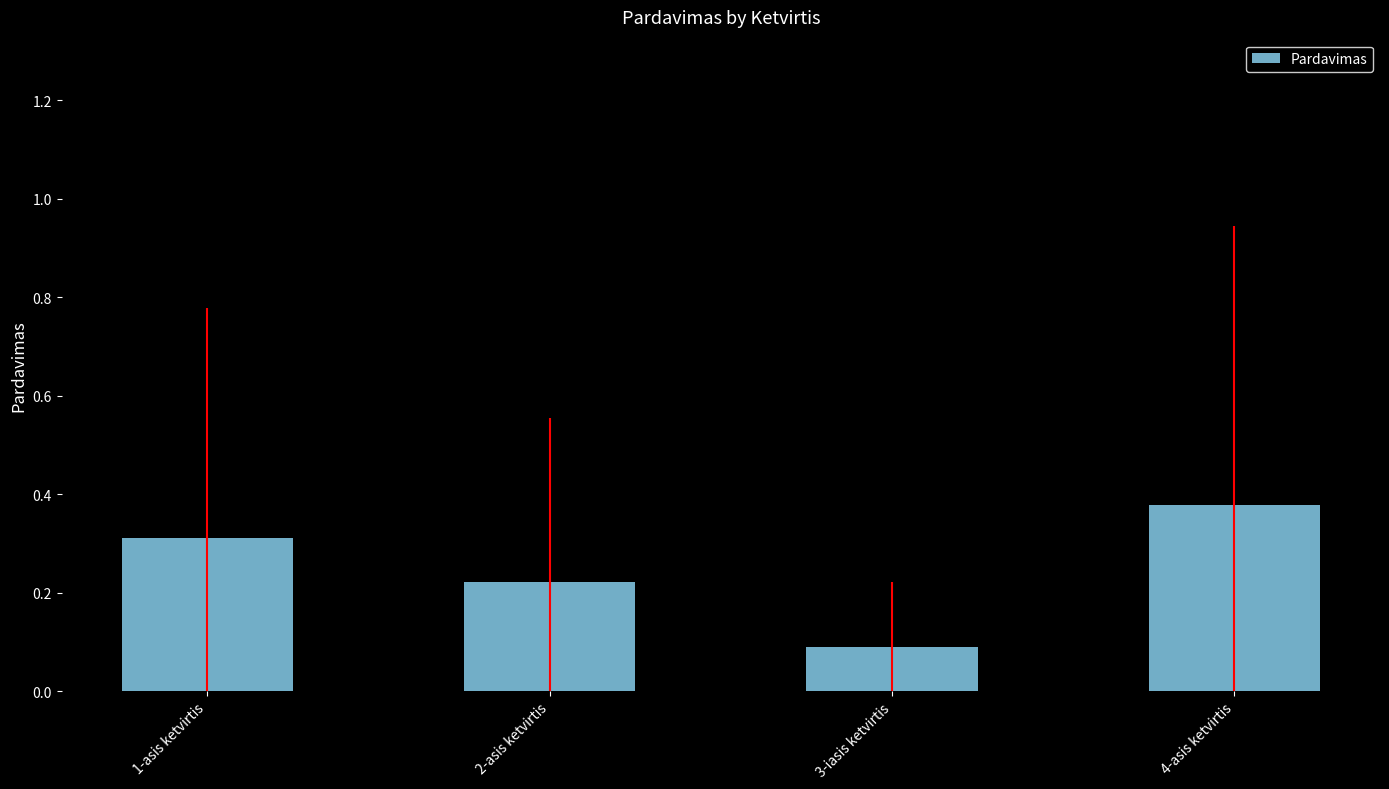

Are the bars horizontal?

No